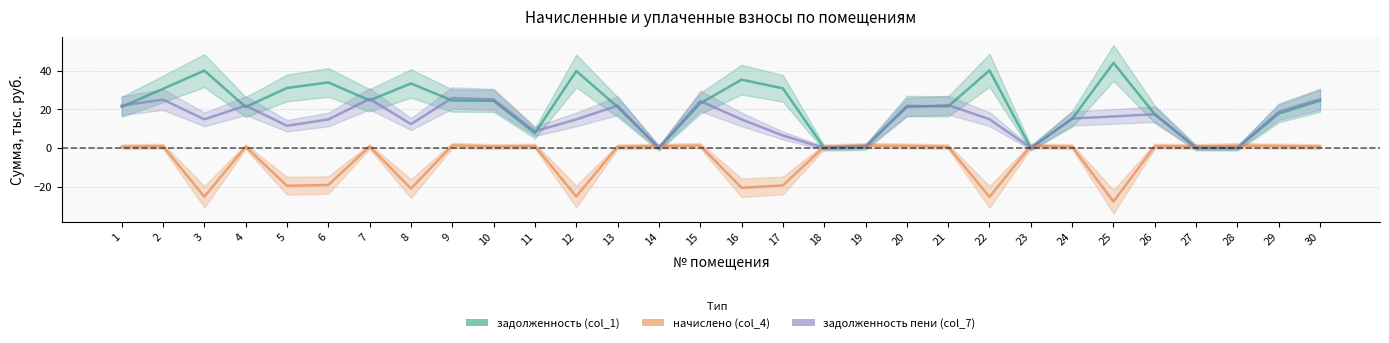

Is the value of задолженность (col_1) at 8 greater than the value of начислено (col_4) at 24?

Yes